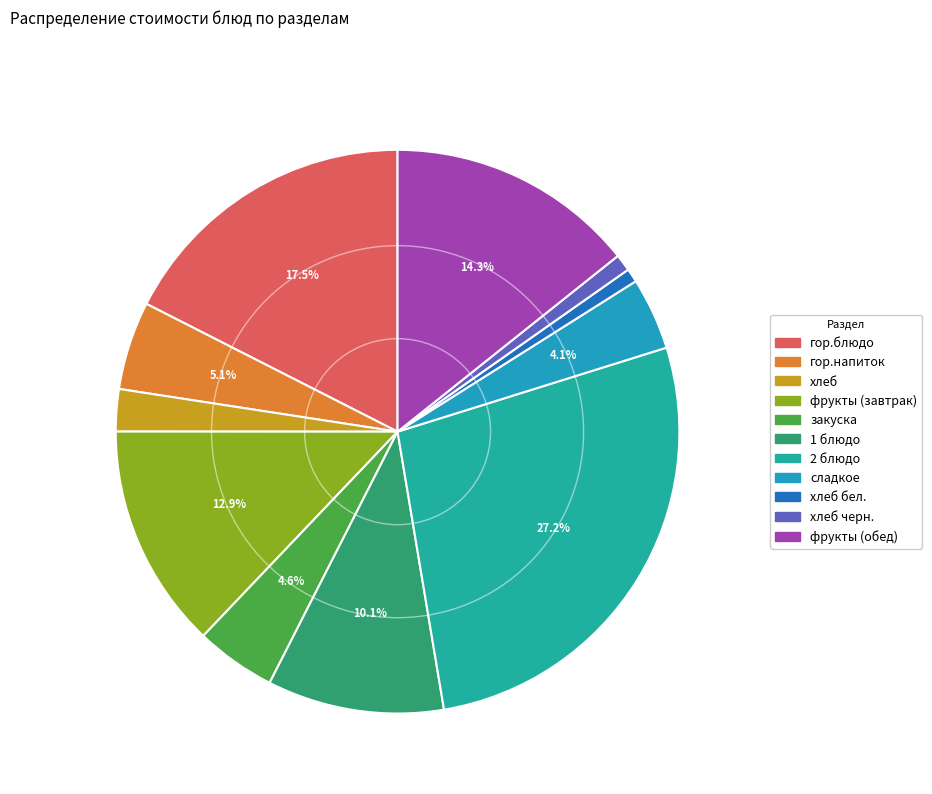

Combined, do закуска and гор.блюдо account for over 50%?

No